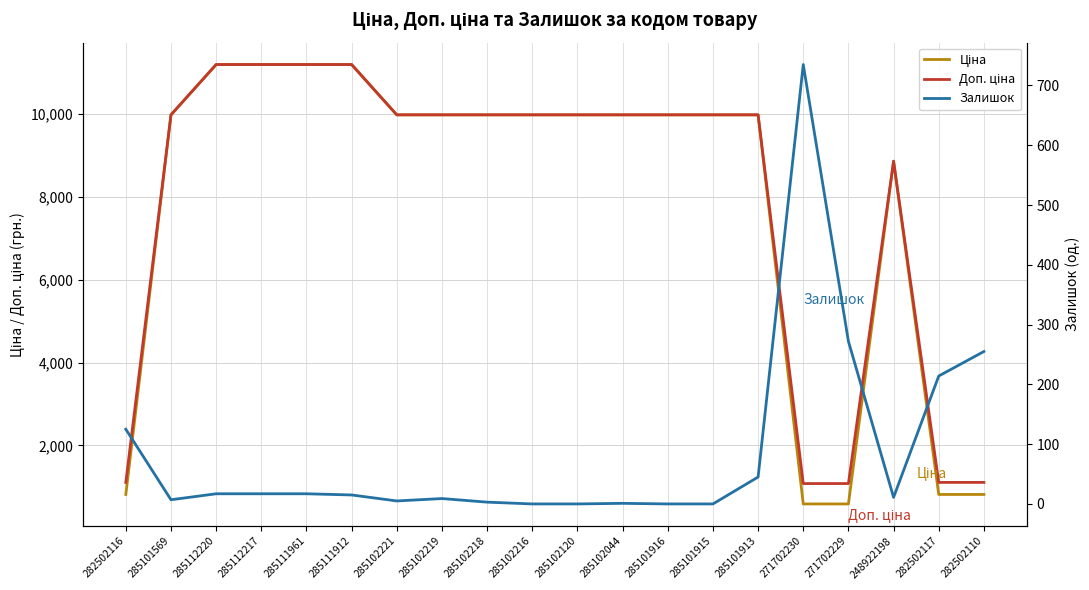

Reading left to right, transcribe all the data shown in this chart.

Ціна: 818.5	9975.0	11188.2	11188.2	11188.2	11188.2	9975.0	9975.0	9975.0	9975.0	9975.0	9975.0	9975.0	9975.0	9975.0	589.9	589.9	8856.7	818.5	818.5
Доп. ціна: 1109.2	9975.0	11188.2	11188.2	11188.2	11188.2	9975.0	9975.0	9975.0	9975.0	9975.0	9975.0	9975.0	9975.0	9975.0	1081.7	1081.7	8856.7	1109.2	1109.2
Залишок: 125.0	7.0	17.0	17.0	17.0	15.0	5.0	9.0	3.0	0.0	0.0	1.0	0.0	0.0	45.0	735.0	272.0	11.0	214.0	255.0